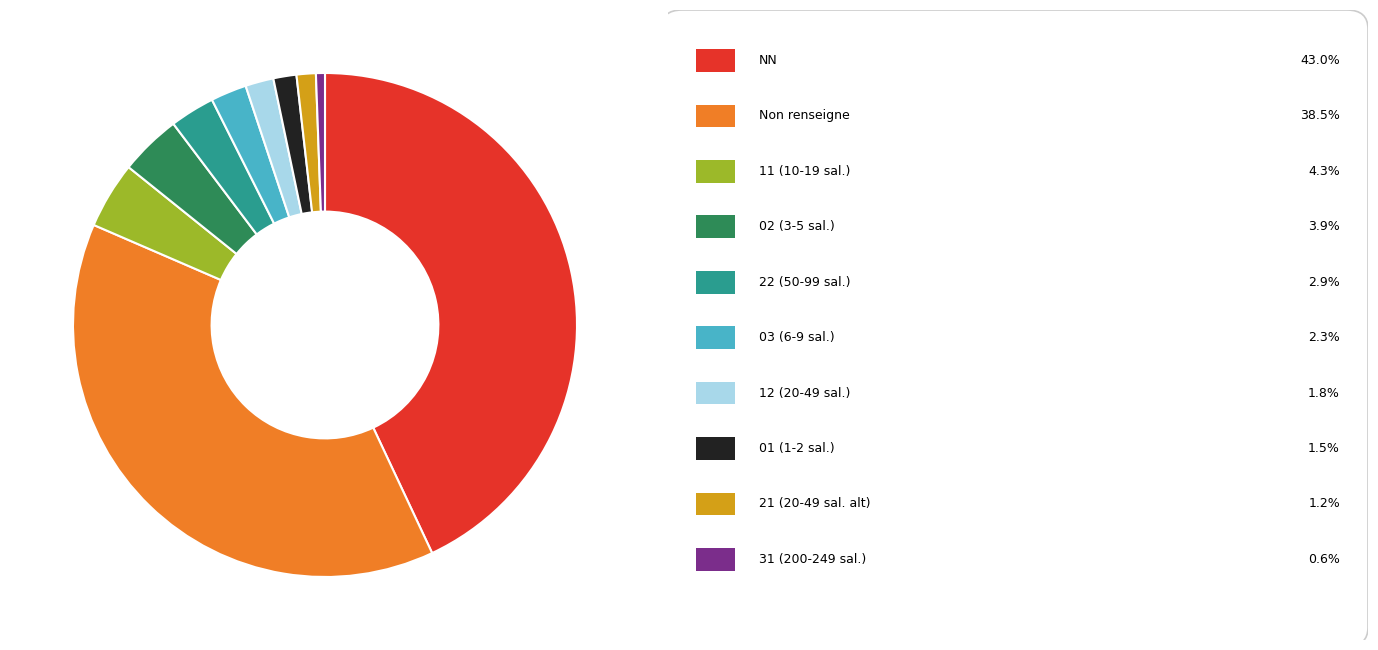

How many slices are in this pie chart?

10